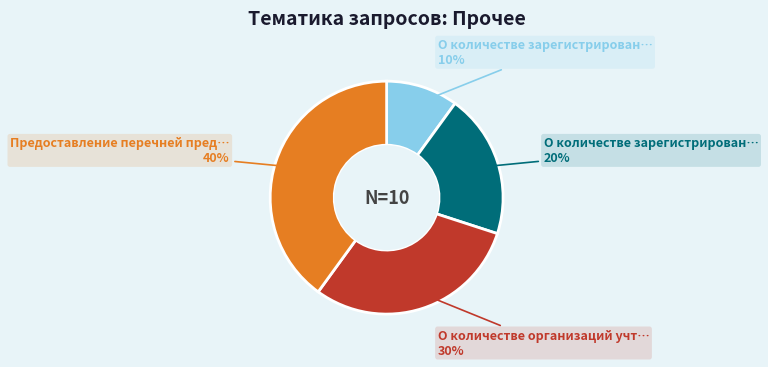

To the nearest percent, what is the difference between the largest and smallest slice percentages?

30%